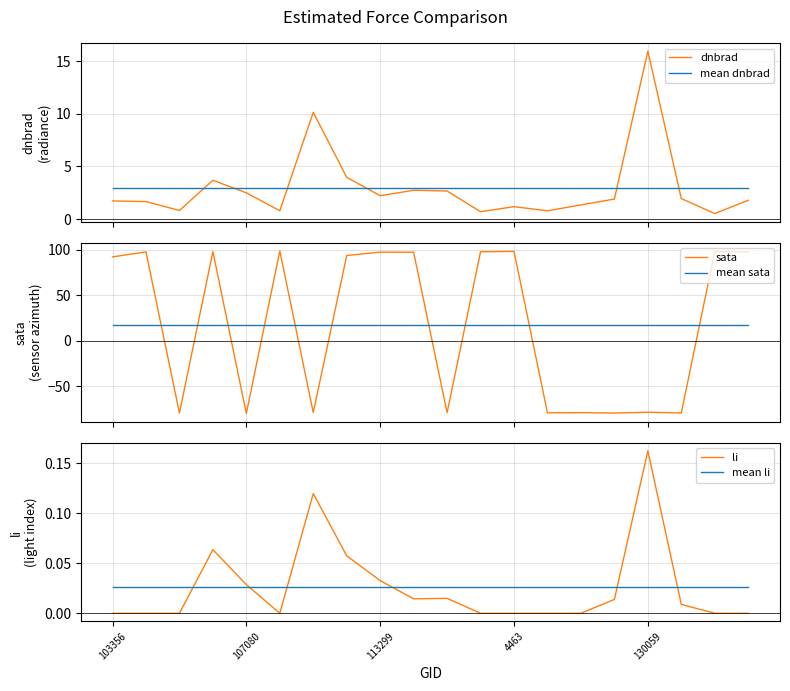

How many distinct data groups are displayed?

6